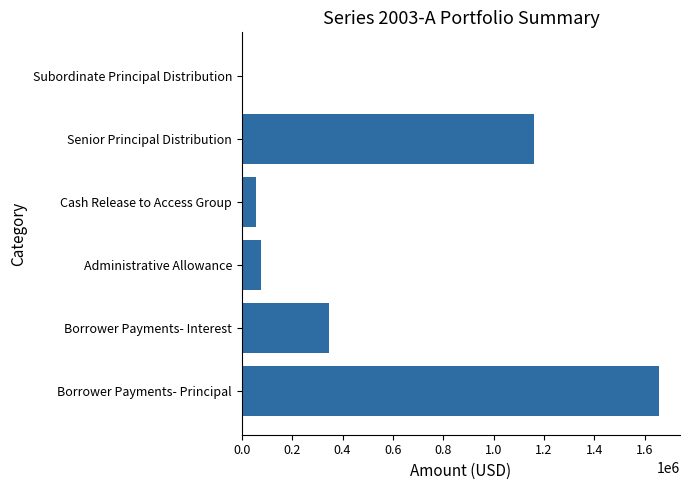

How many values exceed 344645?

3